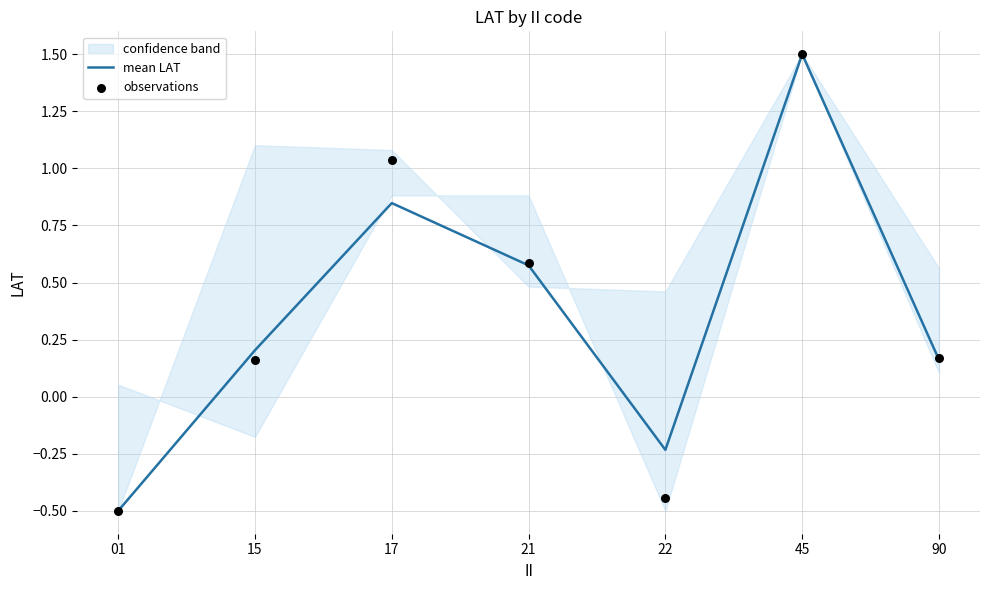

Which series has the largest Y range (max minus min)?

mean LAT